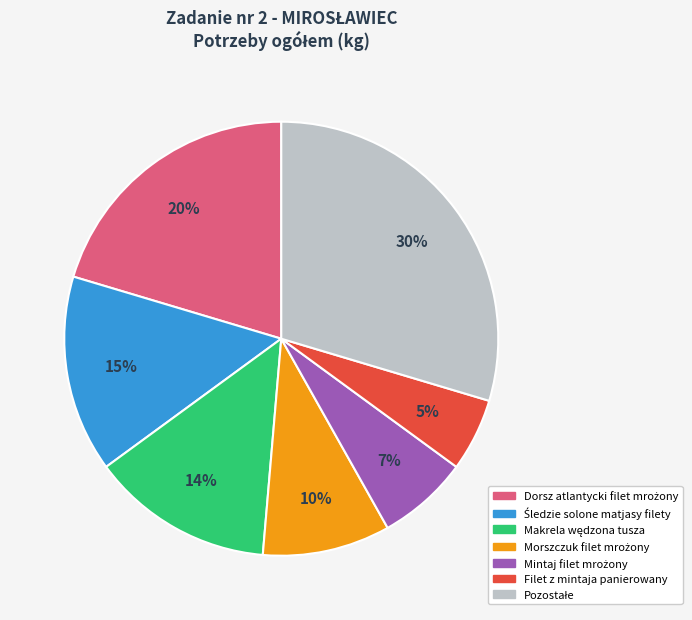

What percentage is the Filet z mintaja panierowany slice, to the nearest percent?

5%